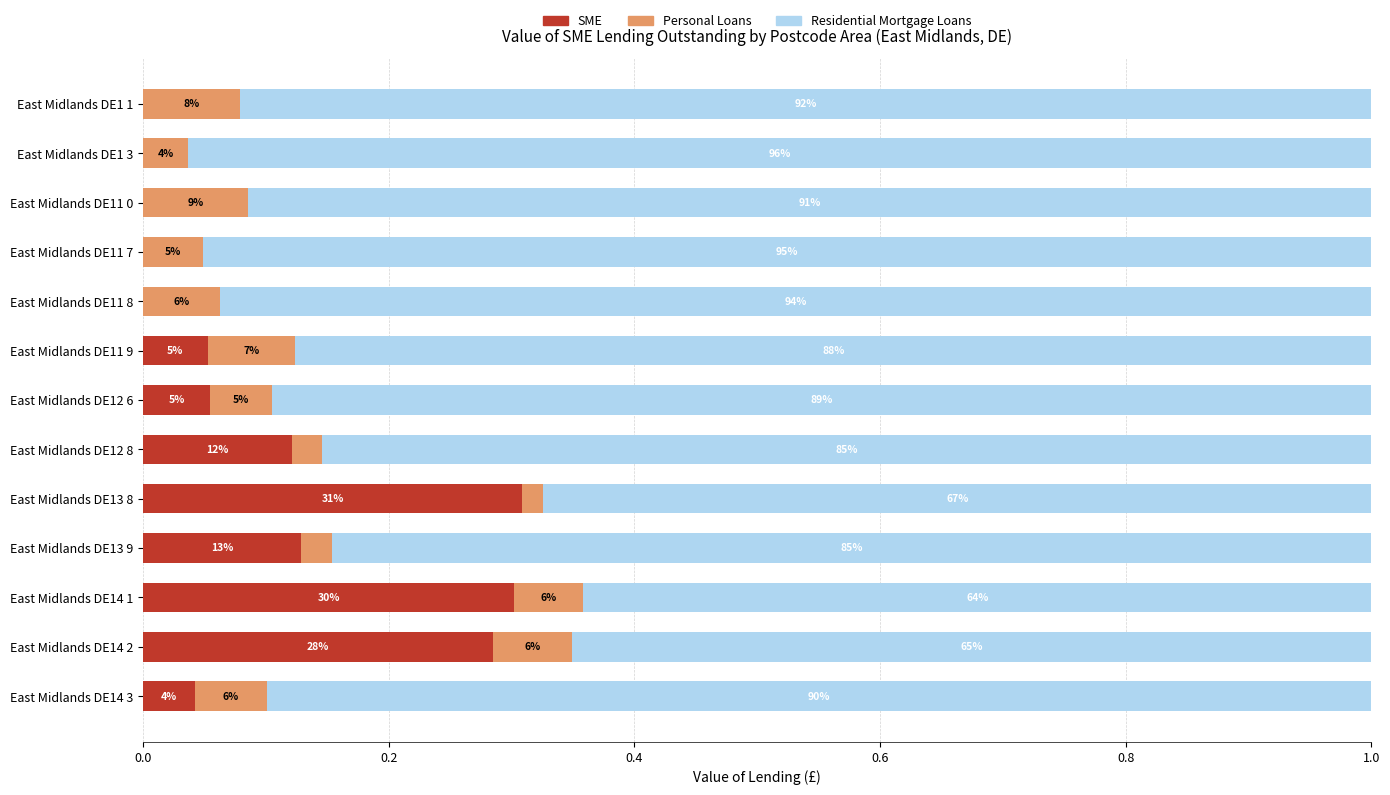

Rank the series by their maximum value, from lowest to highest.

Personal Loans, SME, Residential Mortgage Loans